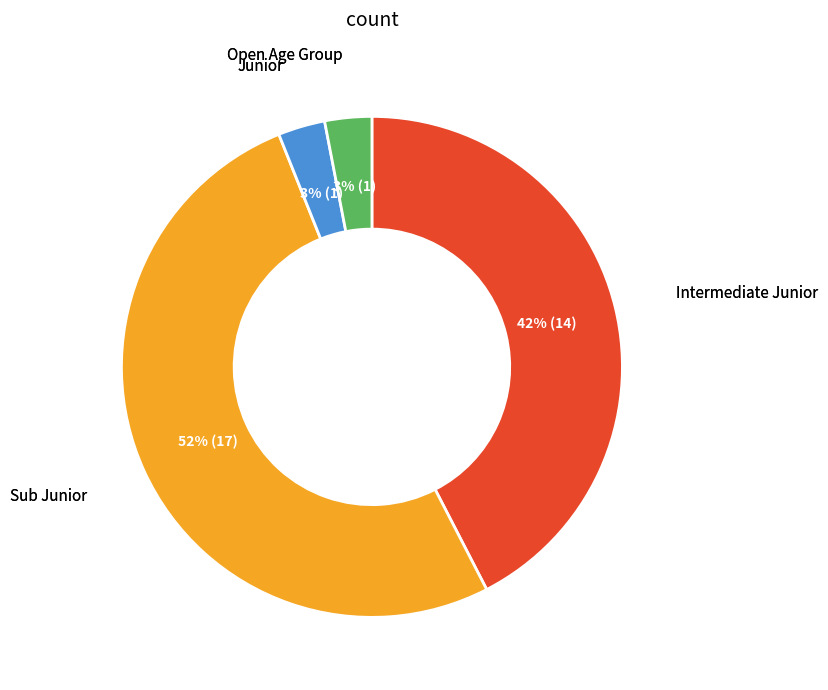

Is the sum of Sub Junior and Intermediate Junior greater than half?

Yes